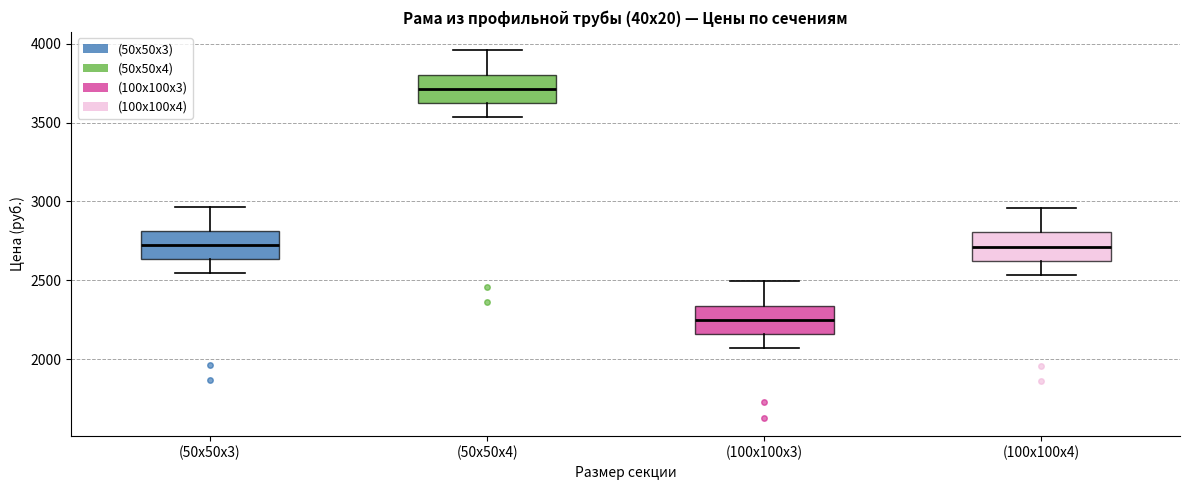

Reading left to right, read every box against the y-axis: the position of its median line, the range the box covers, and the ends of its whiskers. The values are not printed on the chart, so give them approximately, as read against the axis.

(50х50х3): median 2700, box 2650 to 2800, whiskers 2550 to 2950
(50х50х4): median 3700, box 3600 to 3800, whiskers 3550 to 3950
(100х100х3): median 2250, box 2150 to 2350, whiskers 2050 to 2500
(100х100х4): median 2700, box 2600 to 2800, whiskers 2550 to 2950